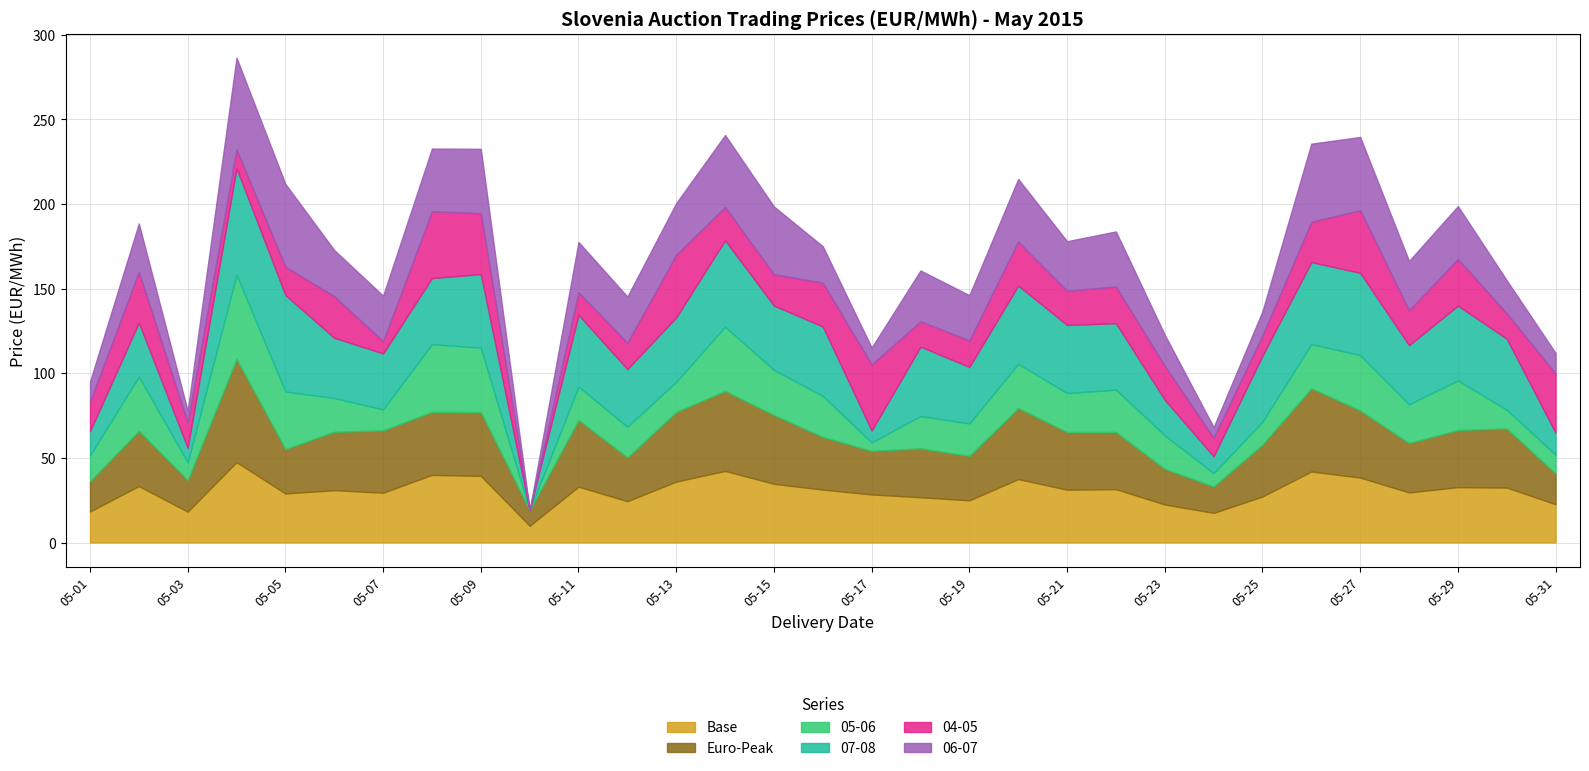

At which category is the sum across all series the highest?

2015-05-04